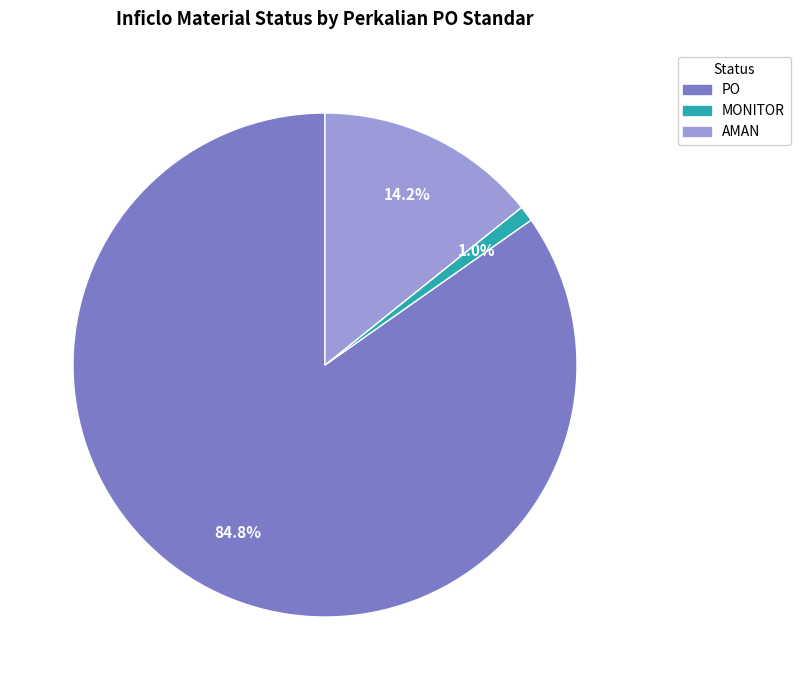

To the nearest percent, what is the average slice percentage?

33%